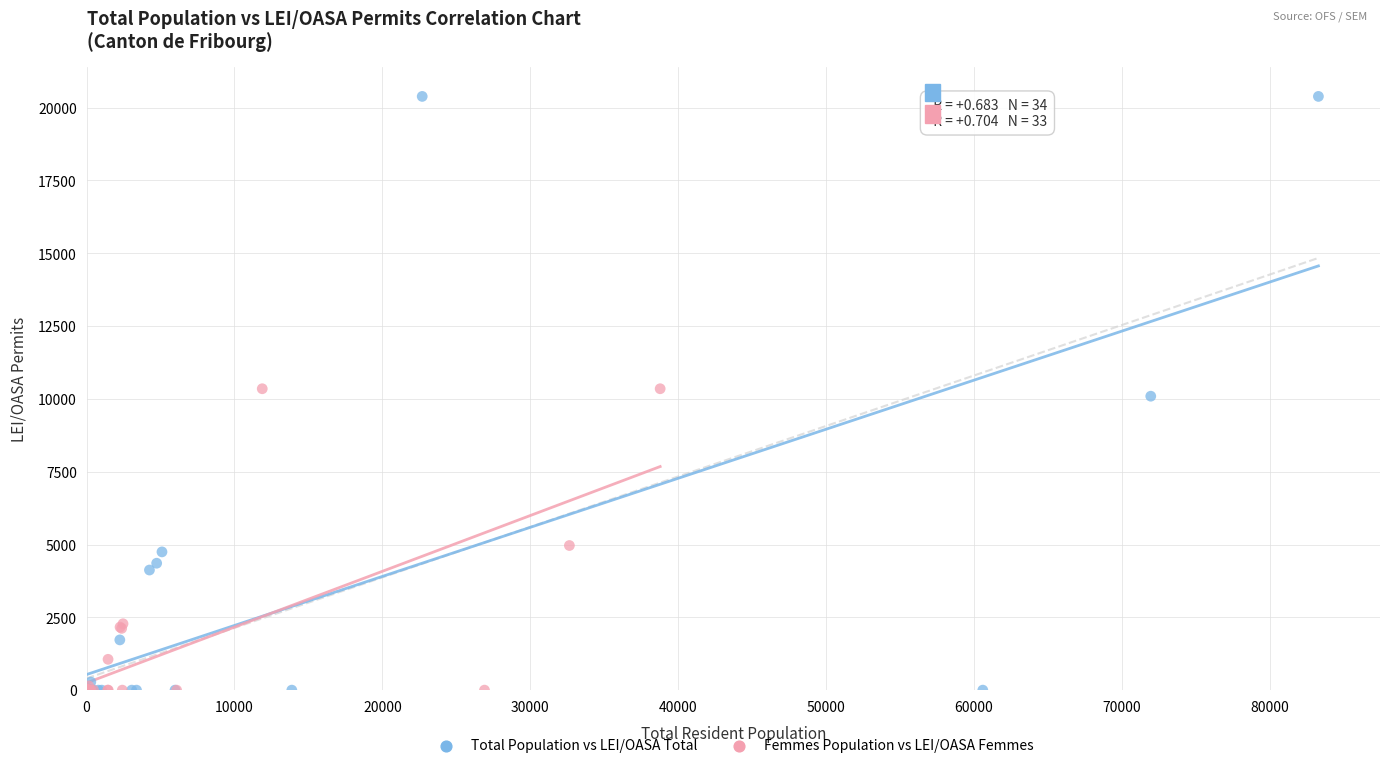

Which series has the widest spread of Y values?

Total Population vs LEI/OASA Total